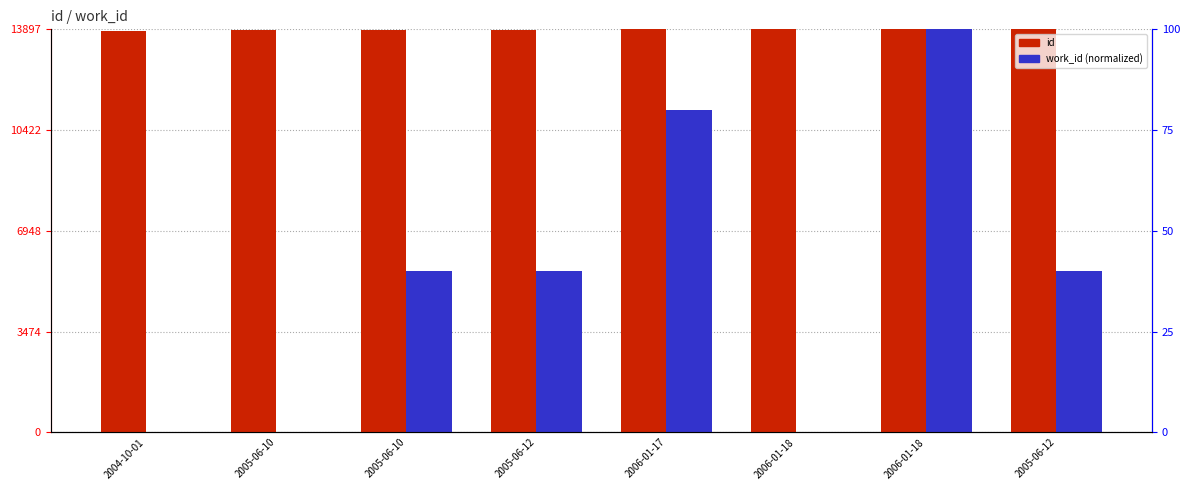

Where is work_id (normalized) nearest to the value 50?

2005-06-10